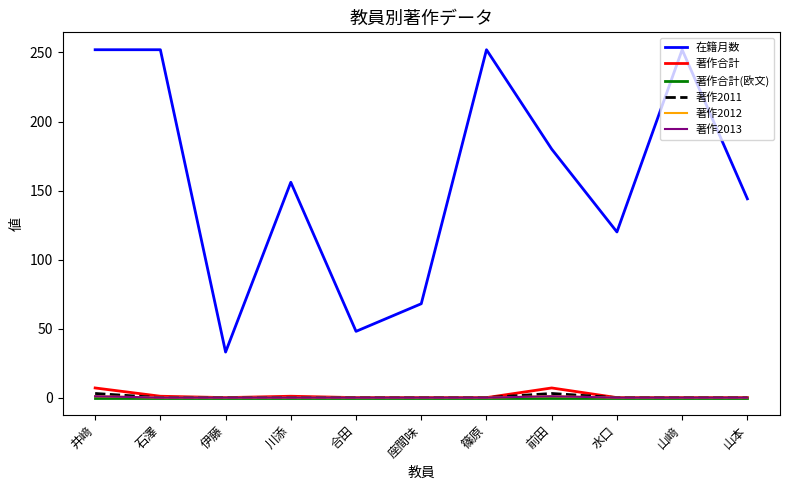

Which category has the lowest value in the 著作2013 series?

石澤